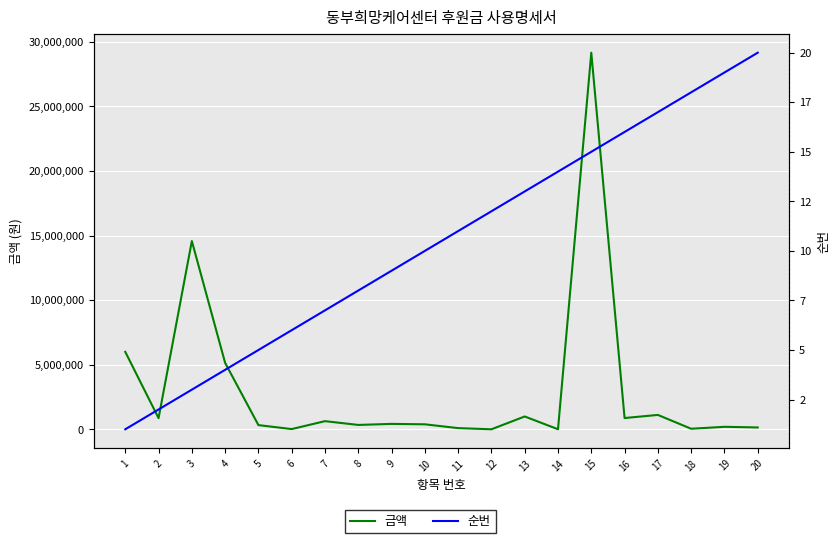

Rank the series by their average value, from lowest to highest.

순번, 금액